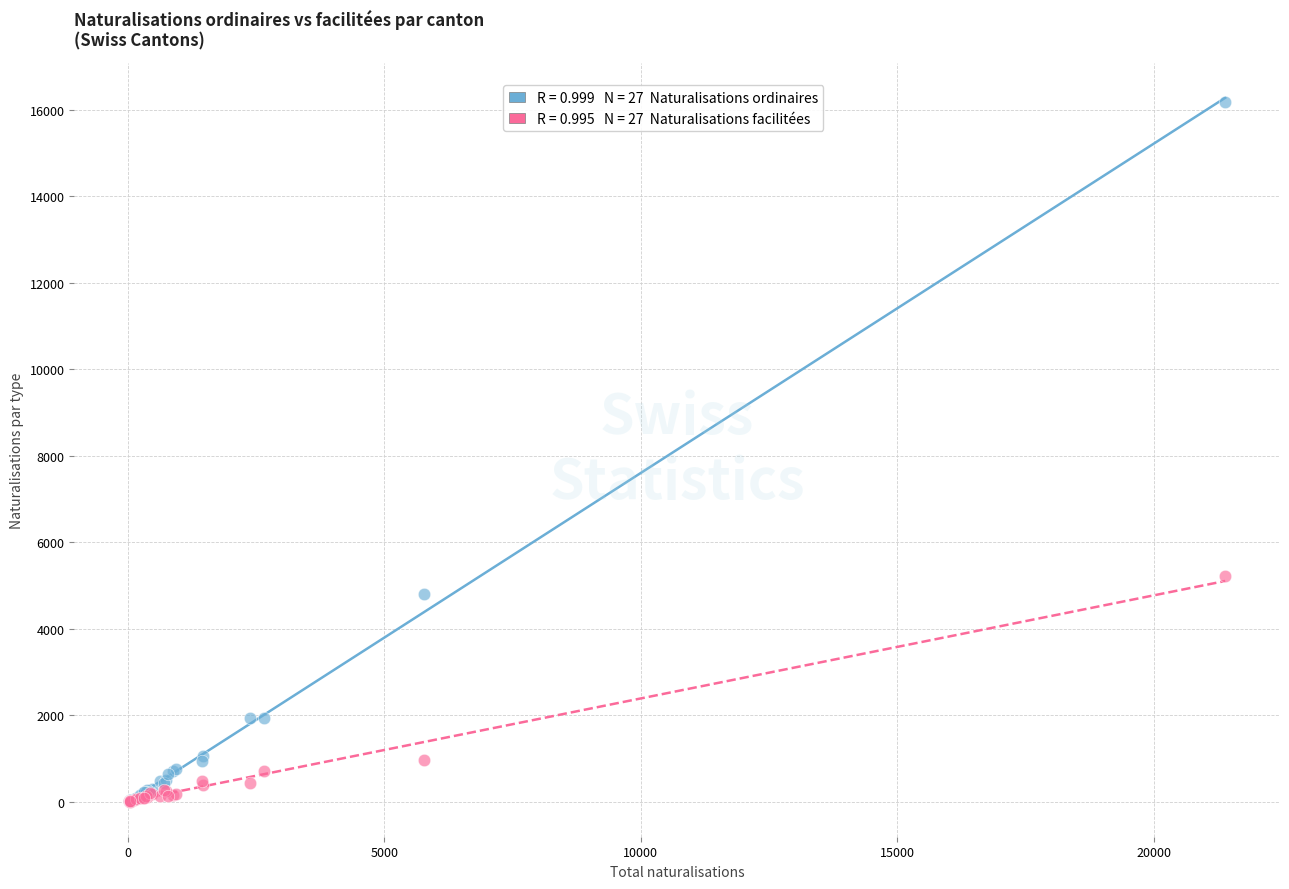

Across all series, what Y value is closest to 8091?

5212